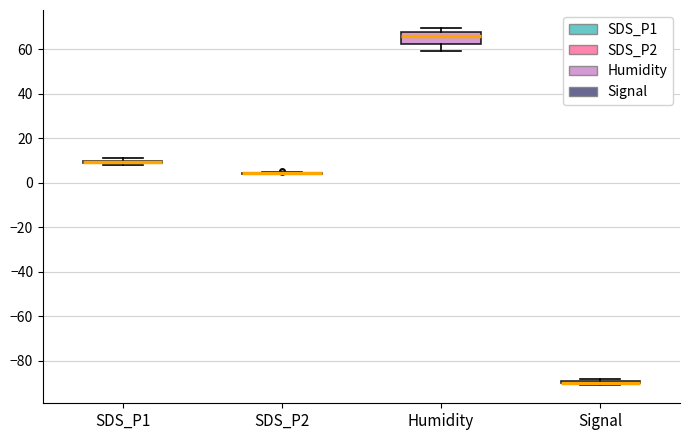

Which box is the tallest, from its lower edge to its upper edge?

Humidity